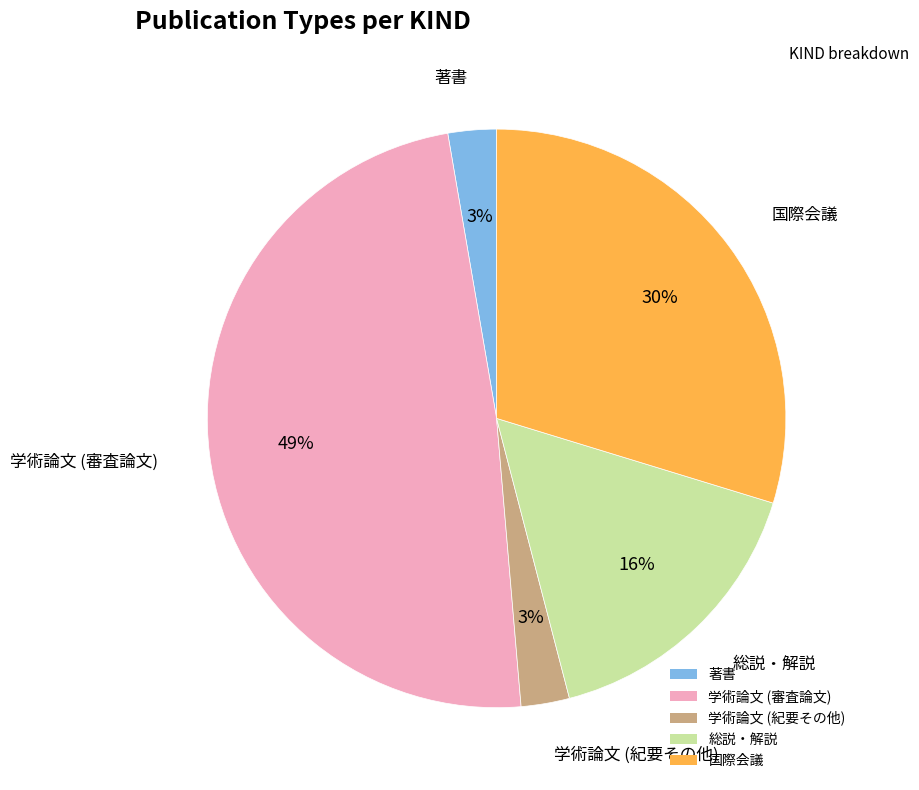

Does 国際会議 represent more than half of the total?

No